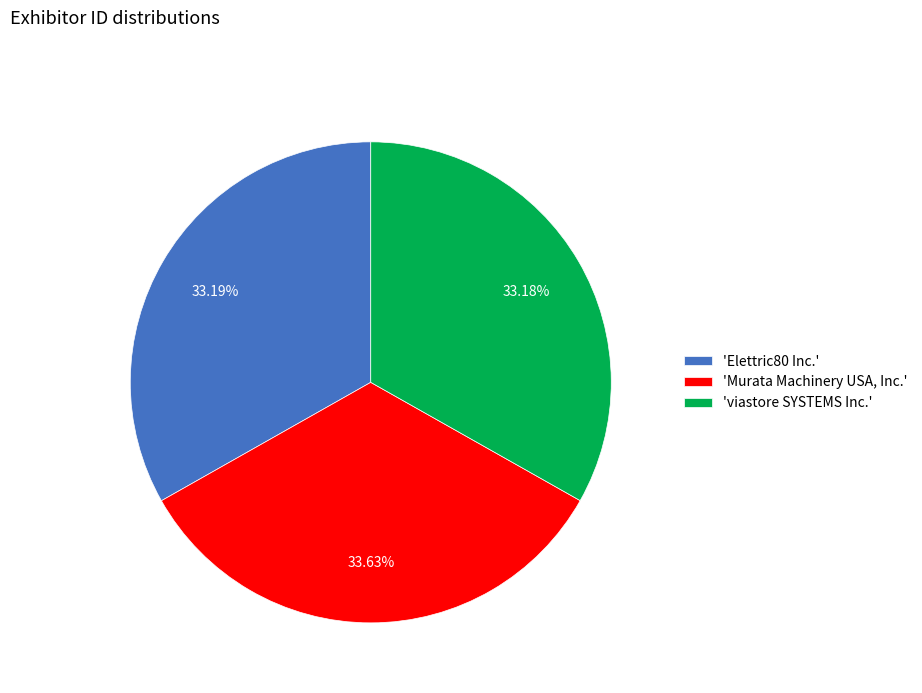

Approximately how many times larger is the value at 'Murata Machinery USA, Inc.' compared to 'viastore SYSTEMS Inc.'?

1.0